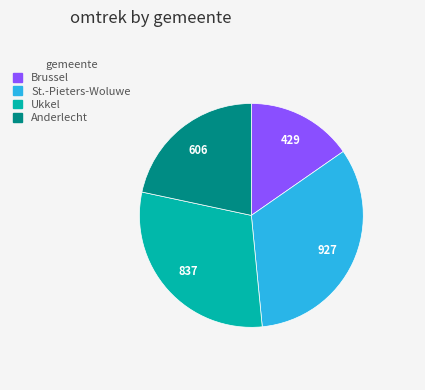

How many segments does this pie chart have?

4